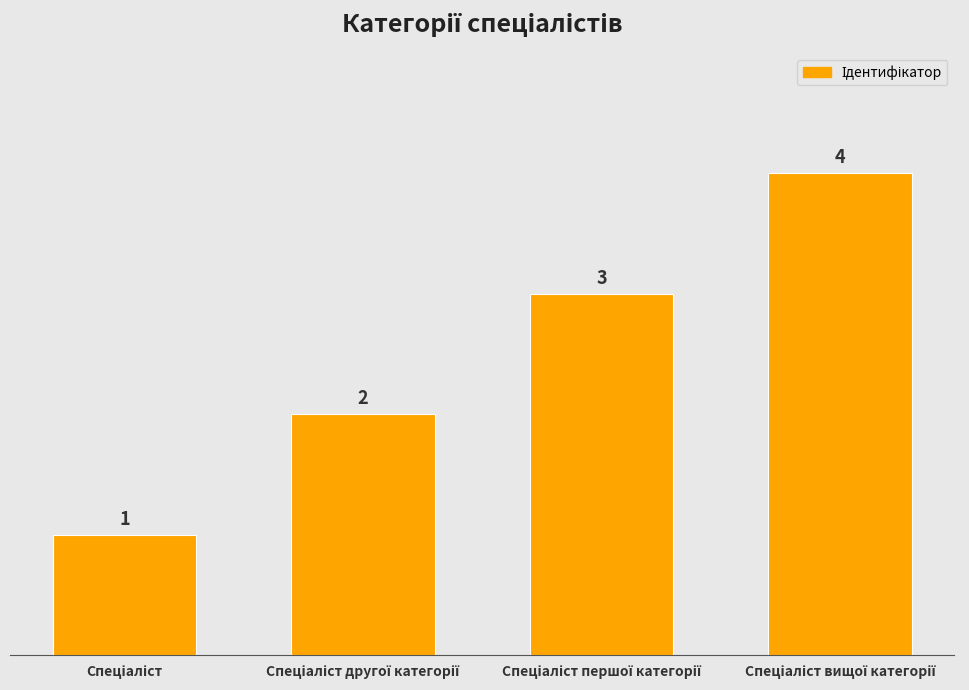

What is the sum of all values?

10